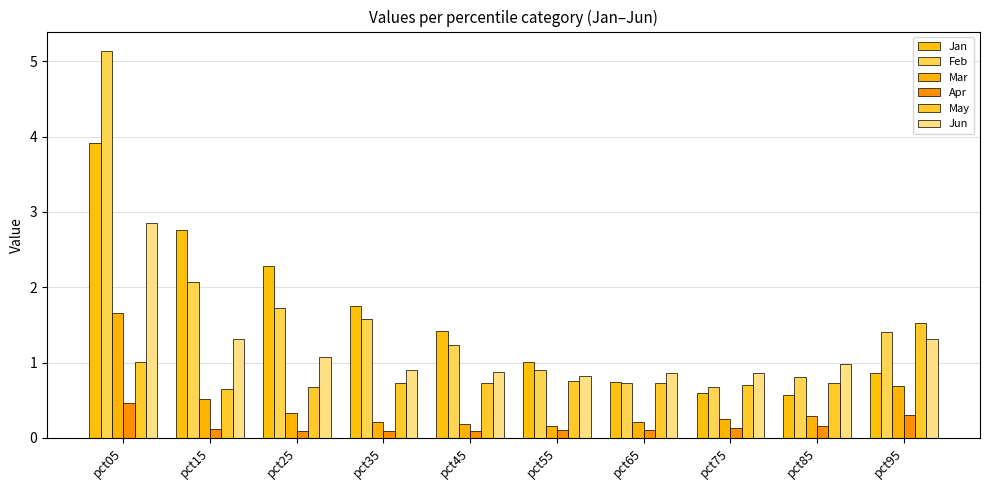

At which label does Feb reach its peak?

pct05